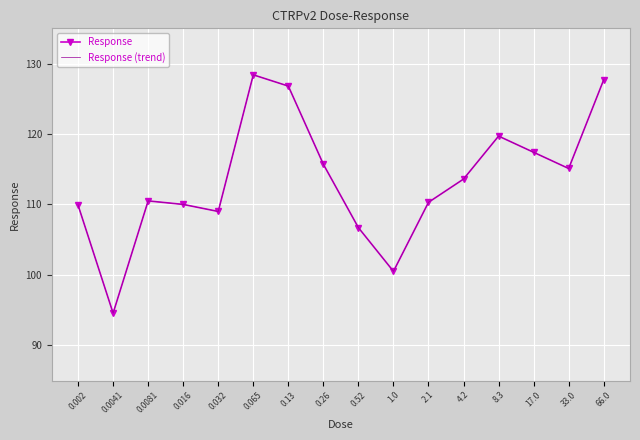

What is the highest value of the Response series?

128.4